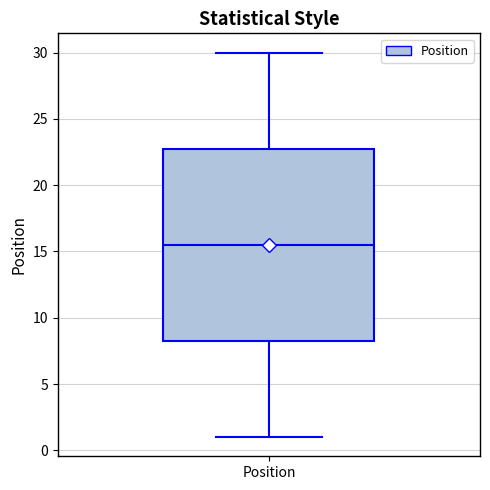

Transcribe this box plot: give where the median line is, the range the box spans, and where the two whiskers end, as read against the y-axis. The values are not printed on the chart, so give them approximately, as read against the axis.

median 15.5, box 8.5 to 23.0, whiskers 1.0 to 30.0